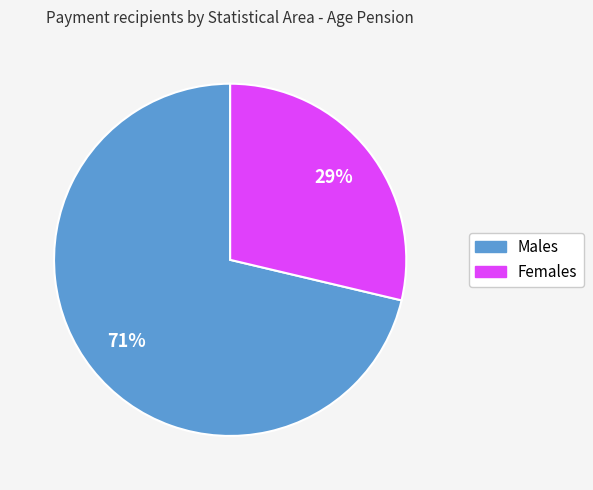

Is there a majority slice in this chart?

Yes